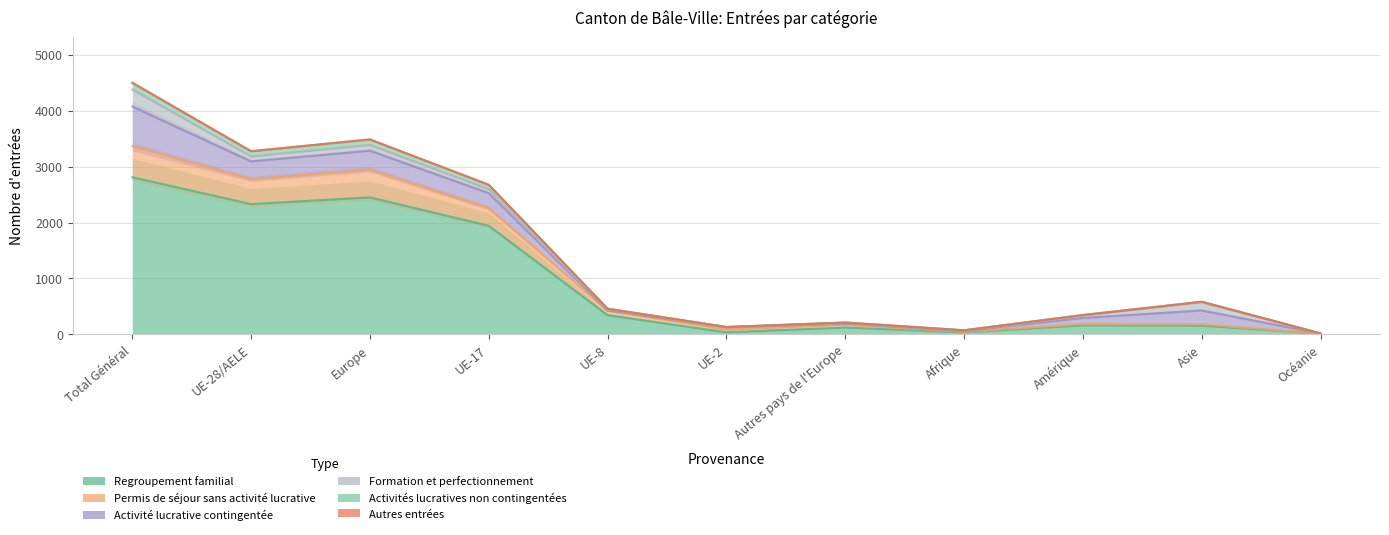

What is the value of the Permis de séjour sans activité lucrative point at the 4th from the left?

2256